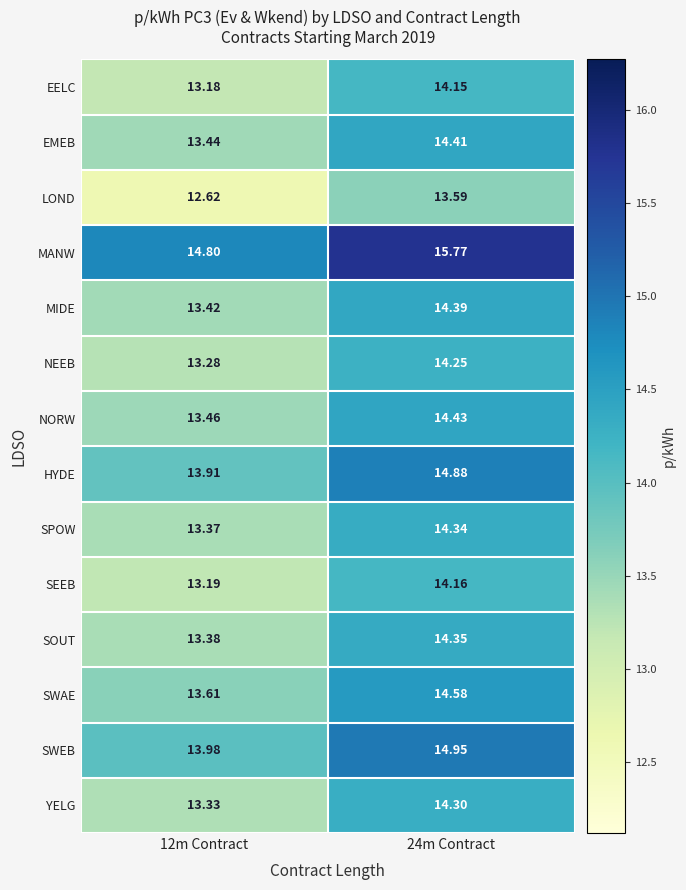

What is the maximum value shown in the chart?

15.8